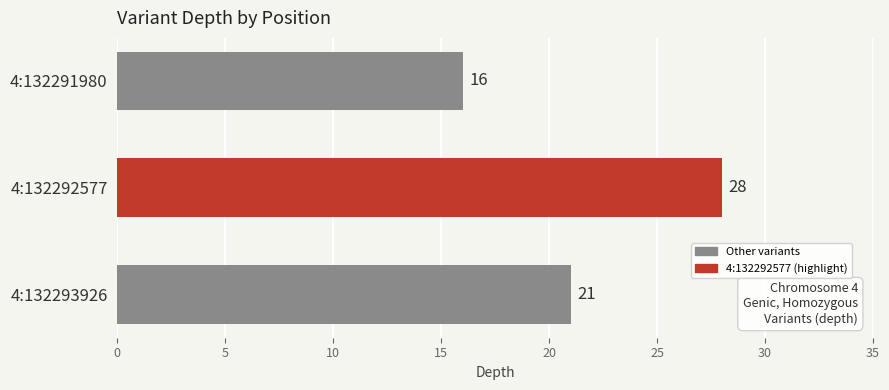

Reading left to right, what are all the values shown in this chart?

16	28	21